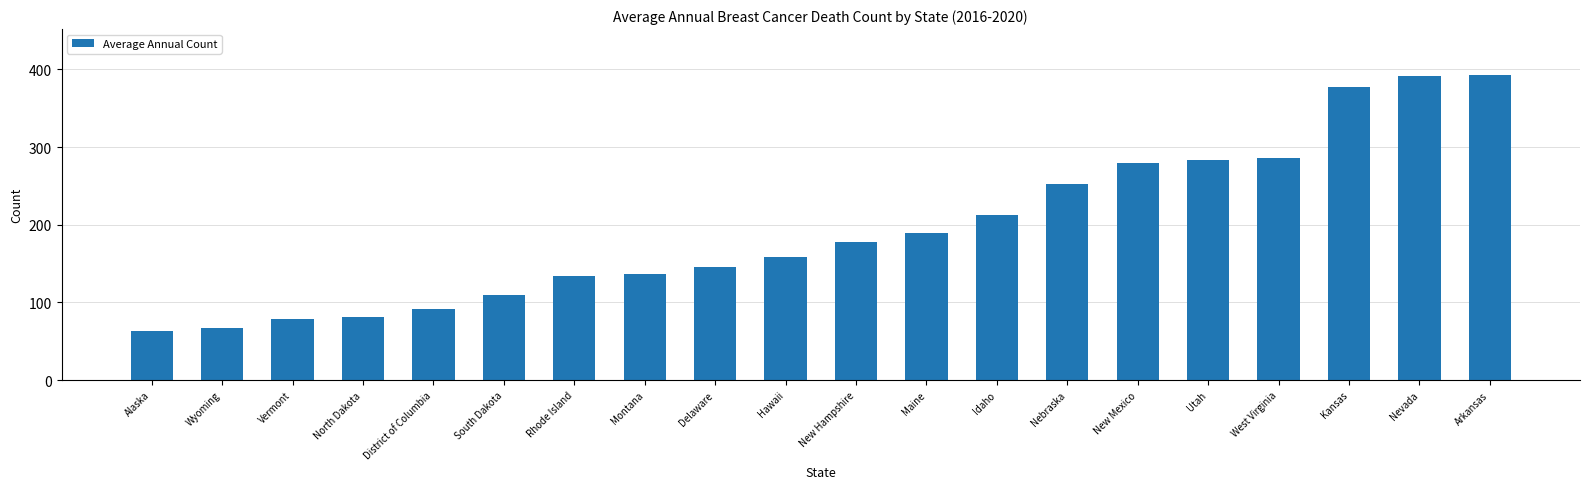

True or false: the data shows 194 at Rhode Island.

False